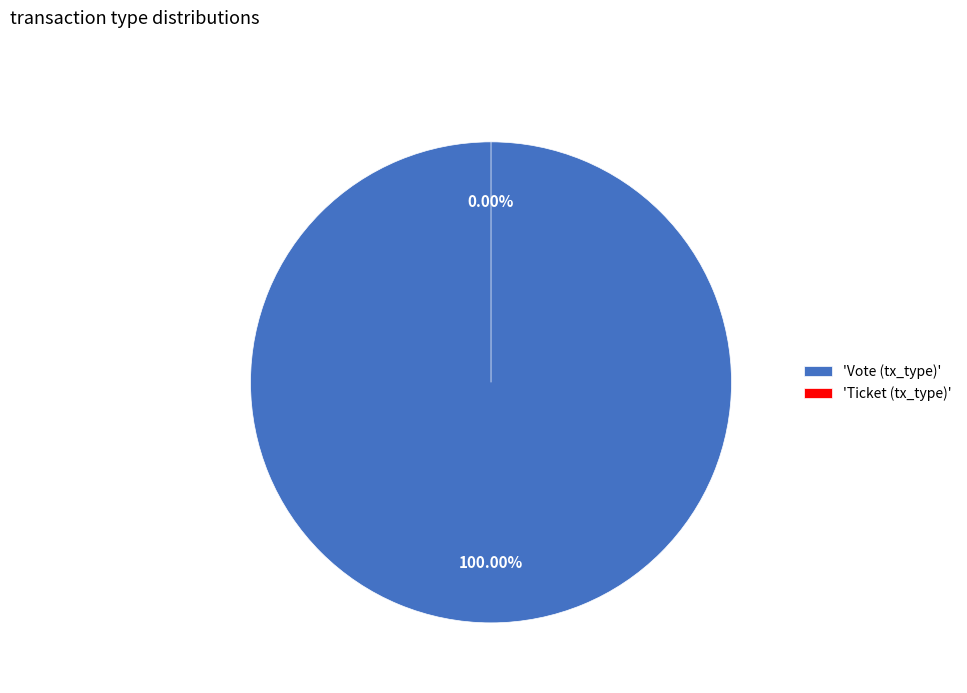

To the nearest percent, what percentage of the pie is Vote (tx_type)?

100%